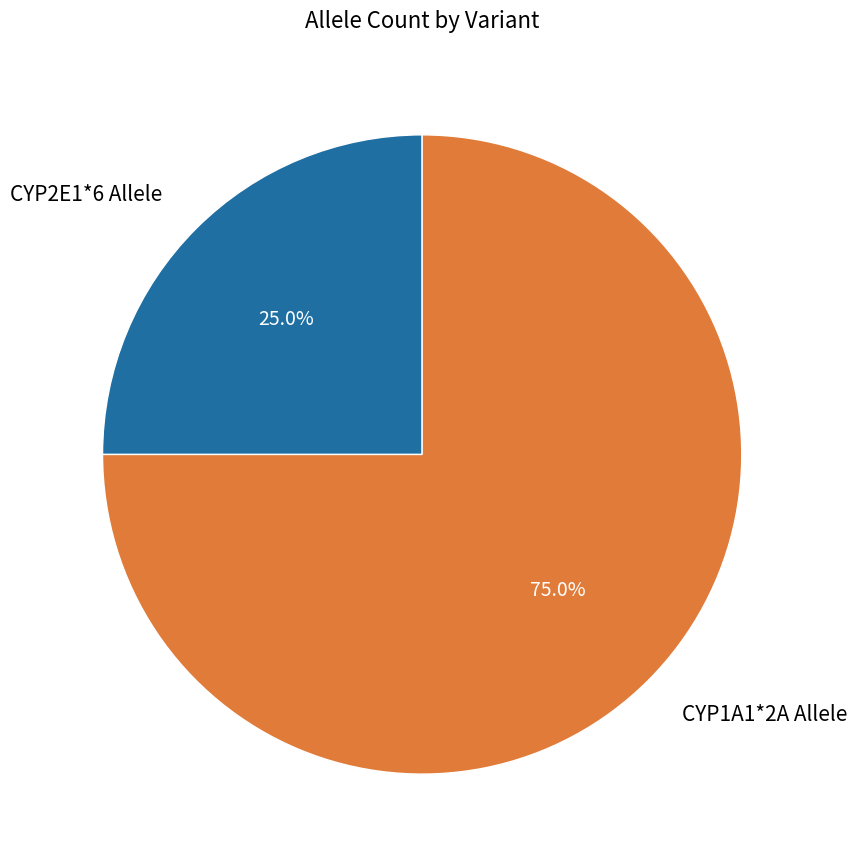

Combined, do CYP2E1*6 Allele and CYP1A1*2A Allele account for over 50%?

Yes